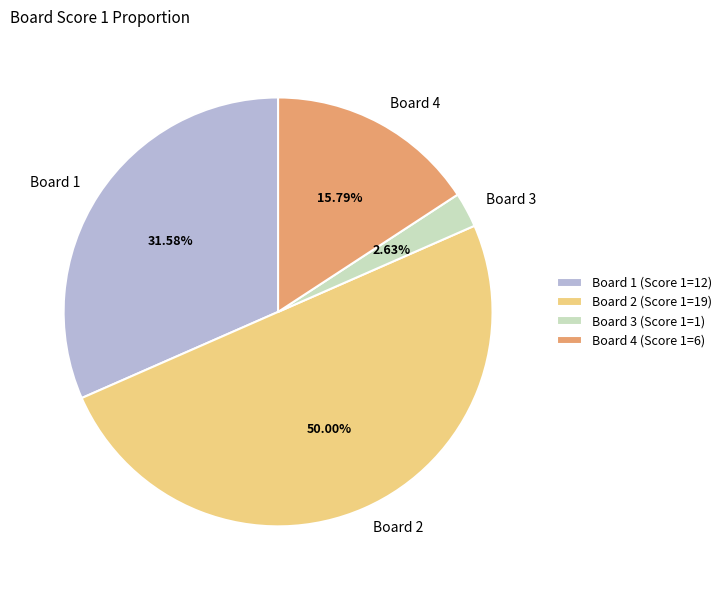

Does Board 4 account for over 50% of the chart?

No